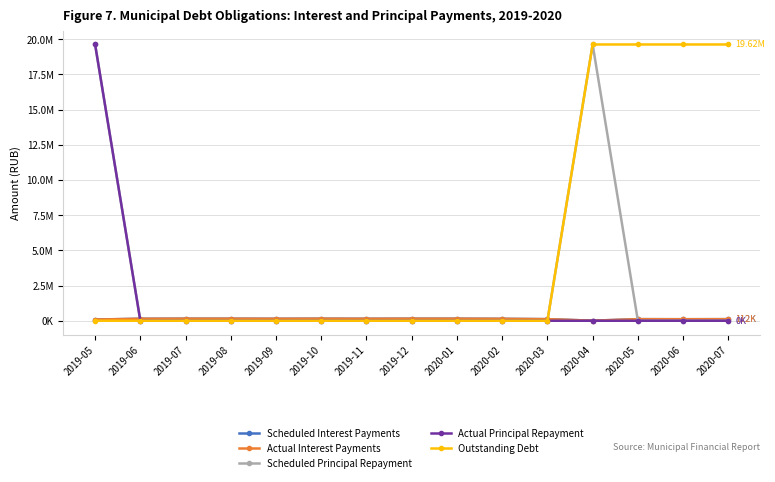

True or false: Scheduled Principal Repayment has a value of 0.0 at 2019-12.

True